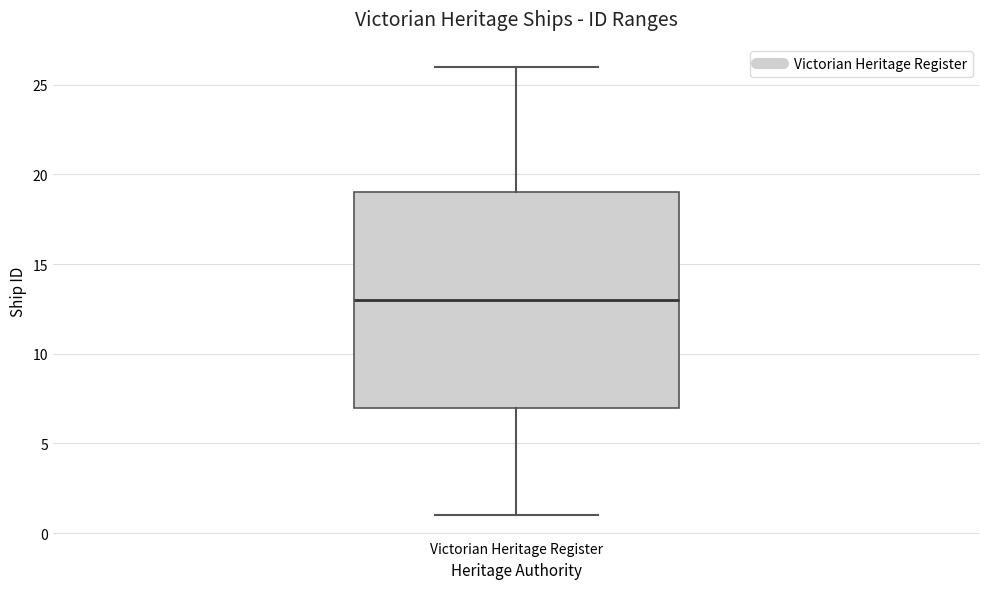

Read this box plot against the y-axis: the position of the median line, the range covered by the box, and the ends of both whiskers. The values are not printed on the chart, so give them approximately, as read against the axis.

median 13, box 7 to 19, whiskers 1 to 26